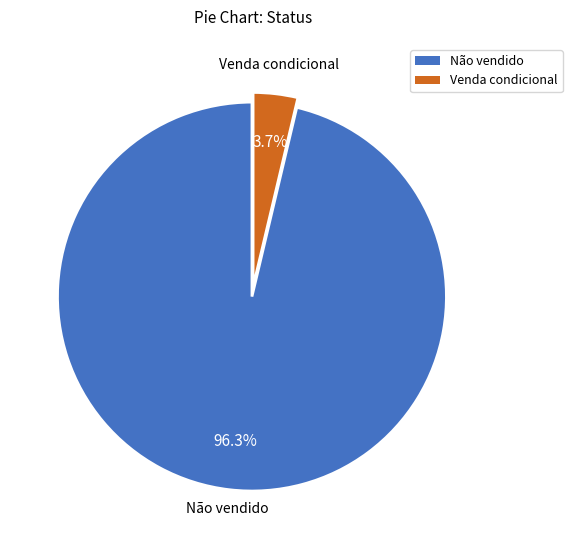

To the nearest percent, what is the difference between the largest and smallest slice percentages?

93%